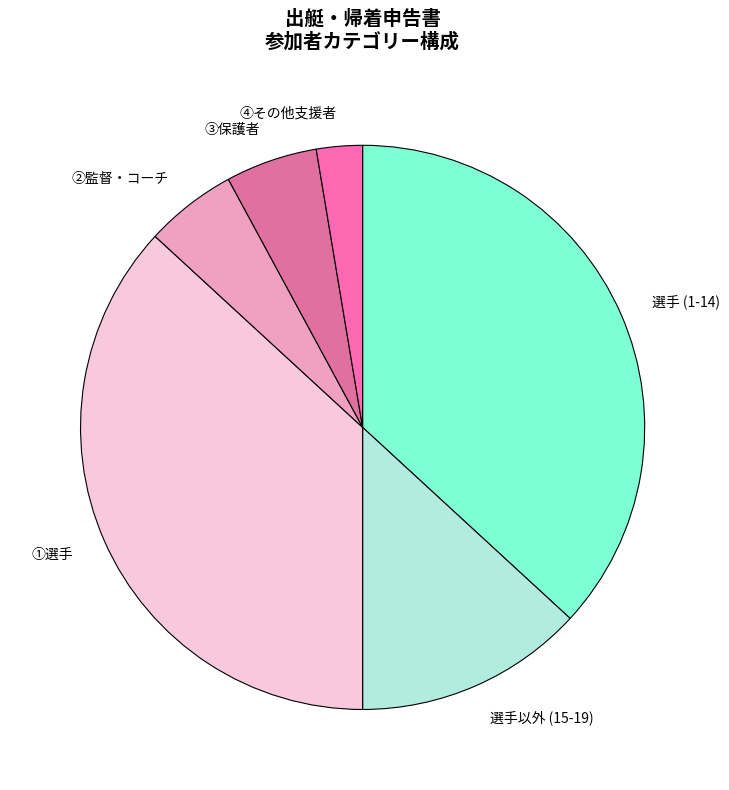

Count the number of slices in the pie.

6